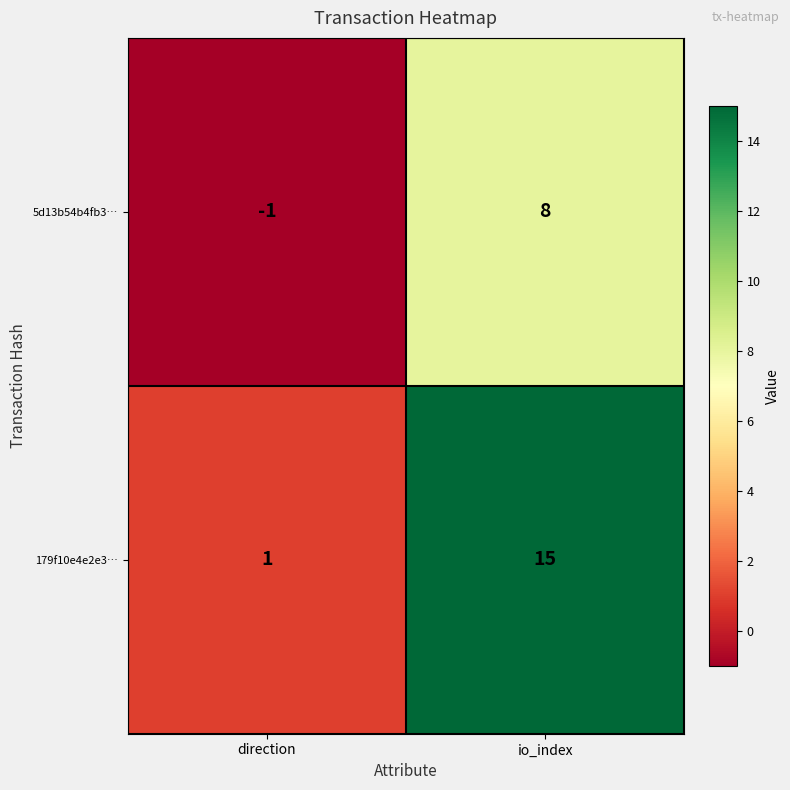

Reading left to right, list all the values displayed in this chart.

5d13b54b4fb3…: -1	8
179f10e4e2e3…: 1	15